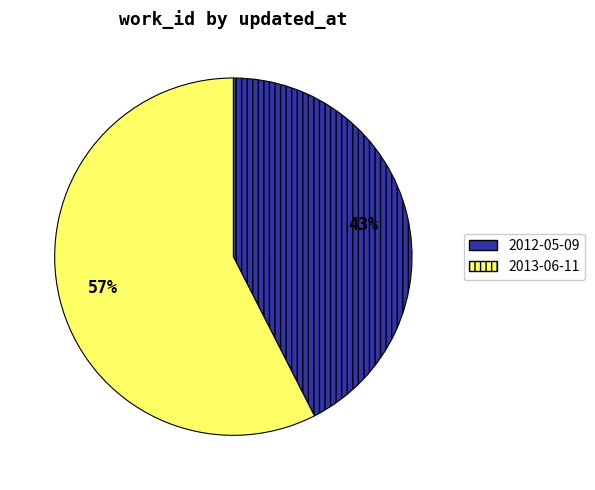

Combined, do 2013-06-11 and 2012-05-09 account for over 50%?

Yes